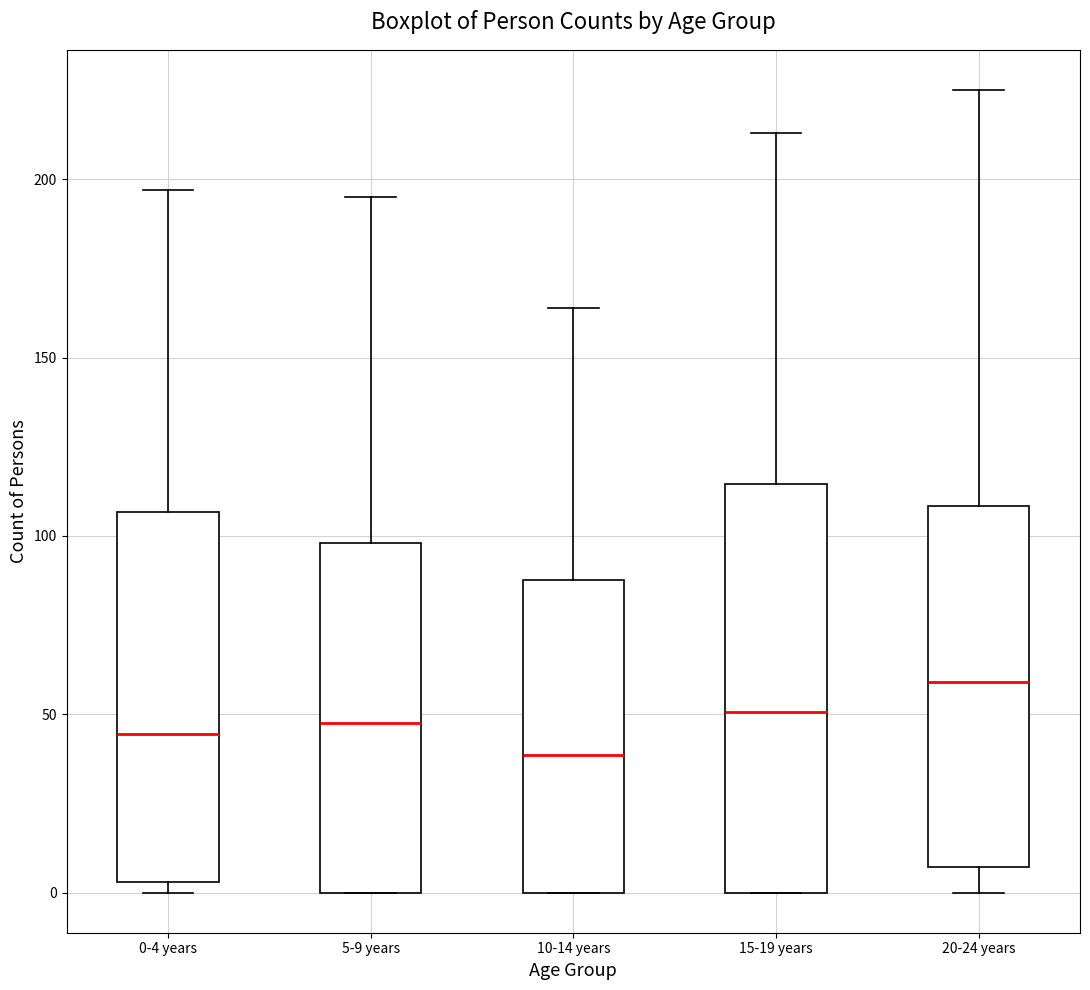

Which box is the tallest, from its lower edge to its upper edge?

15-19 years